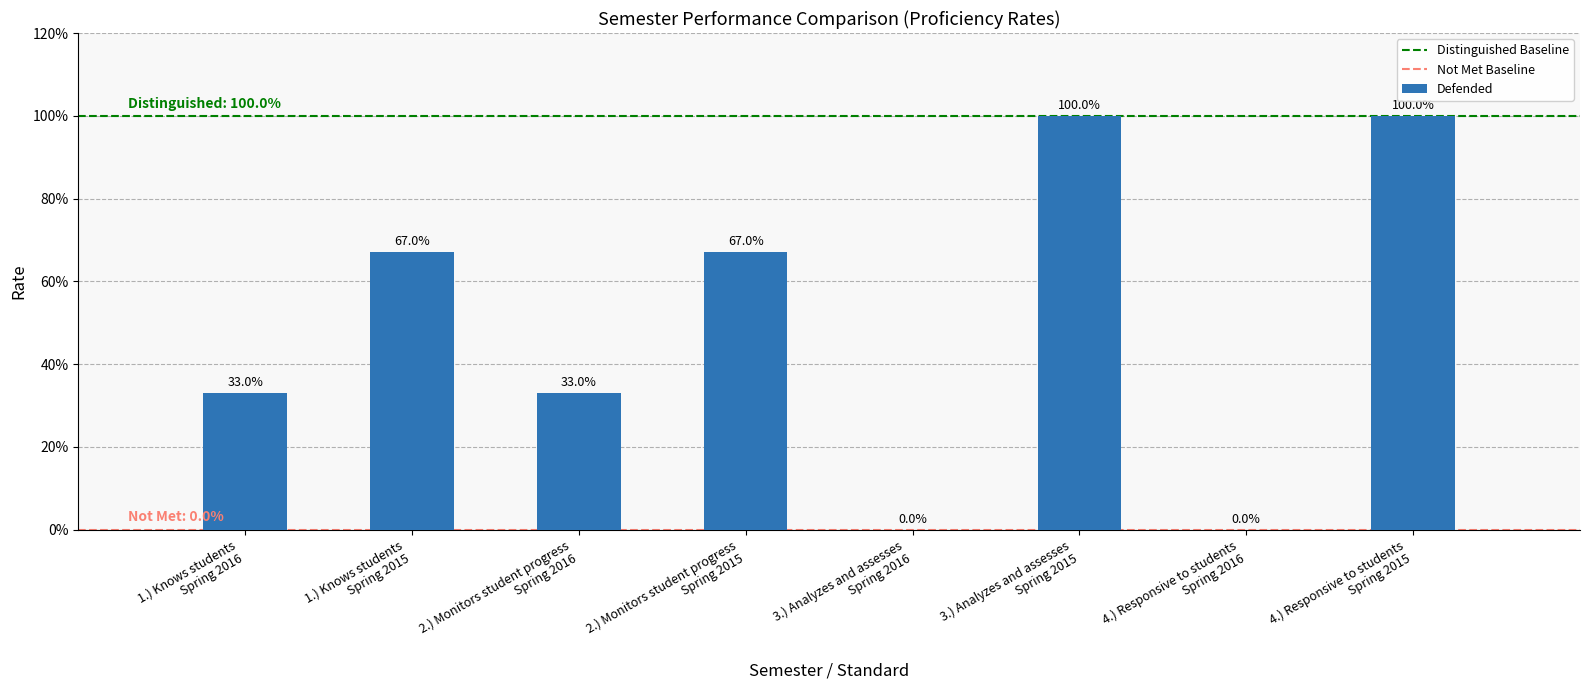

What is the sum of the values at 4.) Responsive to students
Spring 2015 and 2.) Monitors student progress
Spring 2016?

1.3